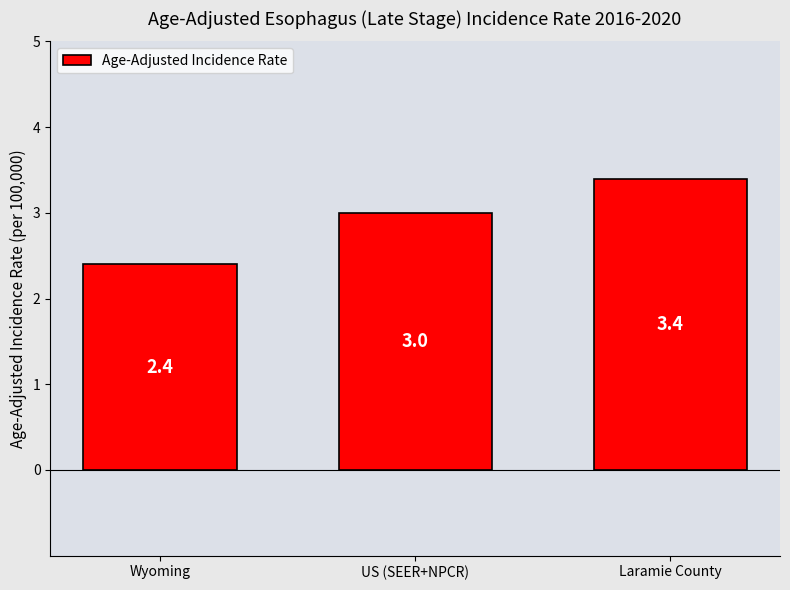

Reading left to right, what are all the values shown in this chart?

2.4	3.0	3.4